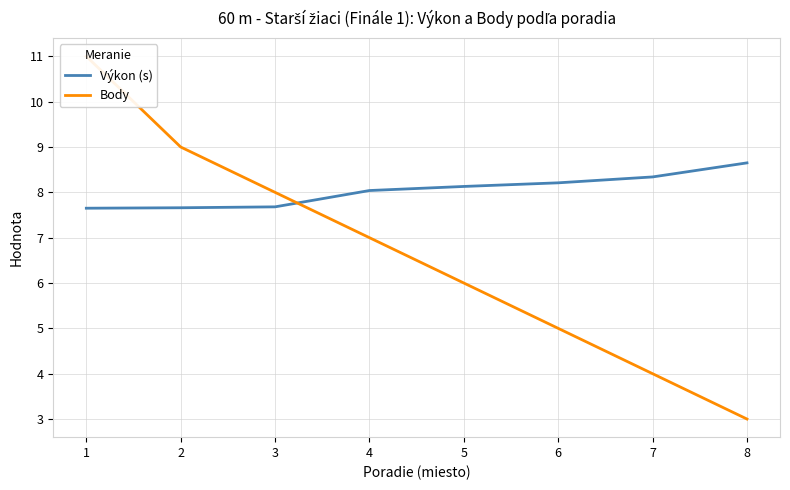

The value of Body at 5 is 6.0. True or false?

True